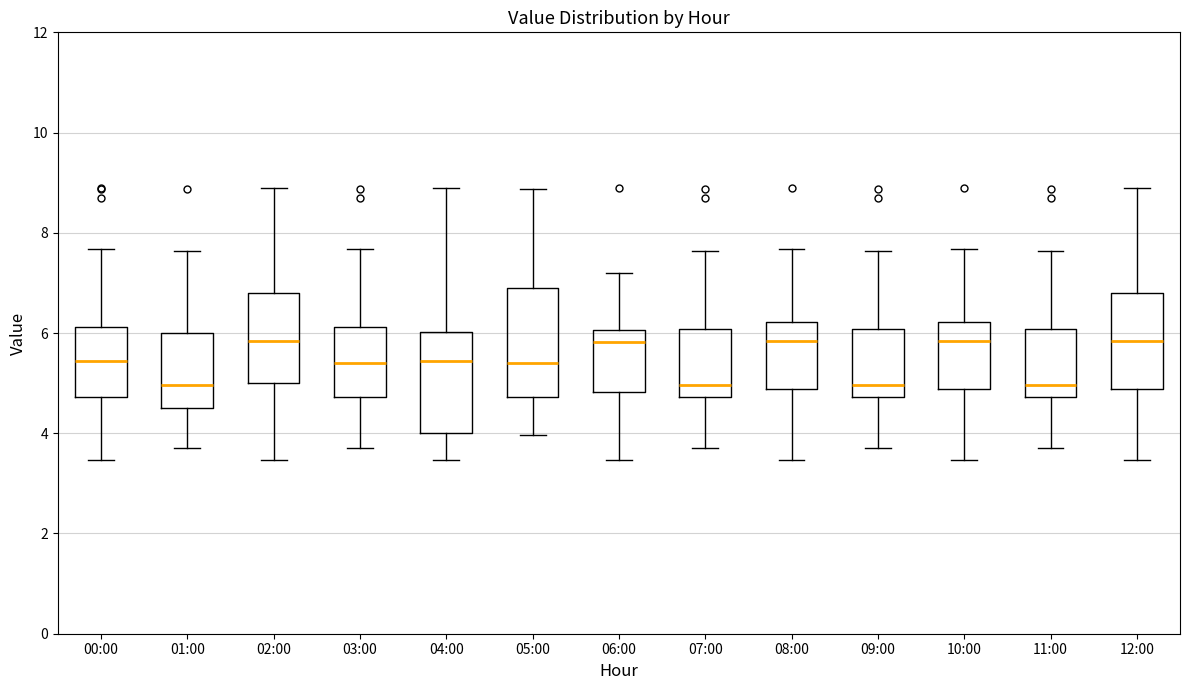

Reading left to right, read every box against the y-axis: the position of its median line, the range the box covers, and the ends of its whiskers. The values are not printed on the chart, so give them approximately, as read against the axis.

00:00: median 5.4, box 4.8 to 6.2, whiskers 3.4 to 7.6
01:00: median 5.0, box 4.6 to 6.0, whiskers 3.8 to 7.6
02:00: median 5.8, box 5.0 to 6.8, whiskers 3.4 to 9.0
03:00: median 5.4, box 4.8 to 6.2, whiskers 3.8 to 7.6
04:00: median 5.4, box 4.0 to 6.0, whiskers 3.4 to 9.0
05:00: median 5.4, box 4.8 to 6.8, whiskers 4.0 to 8.8
06:00: median 5.8, box 4.8 to 6.0, whiskers 3.4 to 7.2
07:00: median 5.0, box 4.8 to 6.0, whiskers 3.8 to 7.6
08:00: median 5.8, box 4.8 to 6.2, whiskers 3.4 to 7.6
09:00: median 5.0, box 4.8 to 6.0, whiskers 3.8 to 7.6
10:00: median 5.8, box 4.8 to 6.2, whiskers 3.4 to 7.6
11:00: median 5.0, box 4.8 to 6.0, whiskers 3.8 to 7.6
12:00: median 5.8, box 4.8 to 6.8, whiskers 3.4 to 9.0